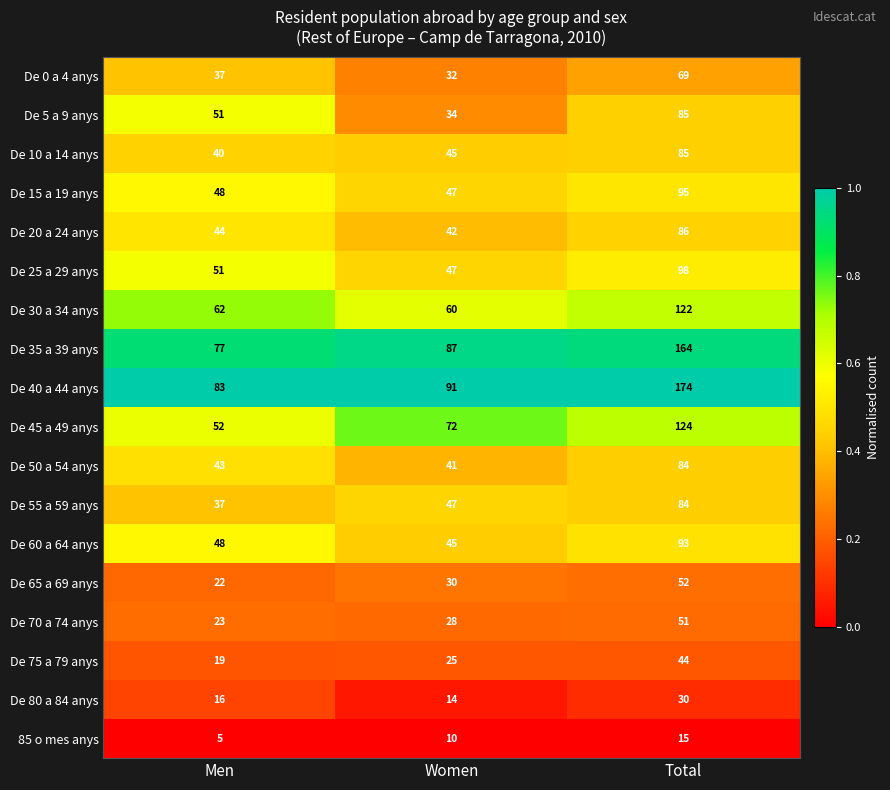

Is it true that De 20 a 24 anys equals 19 at Men?

False